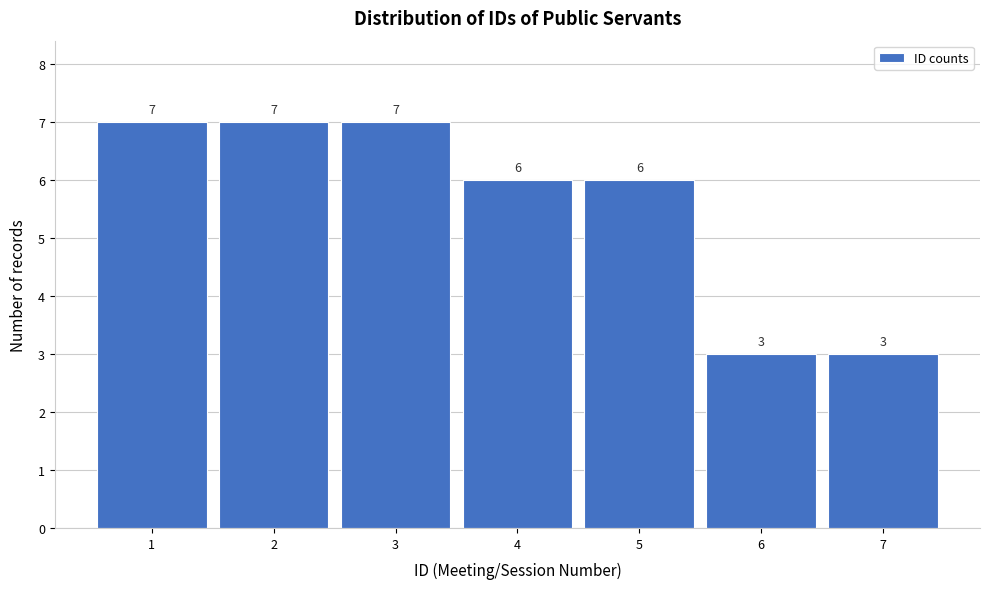

Reading right to left, list all the values displayed in this chart.

3	3	6	6	7	7	7